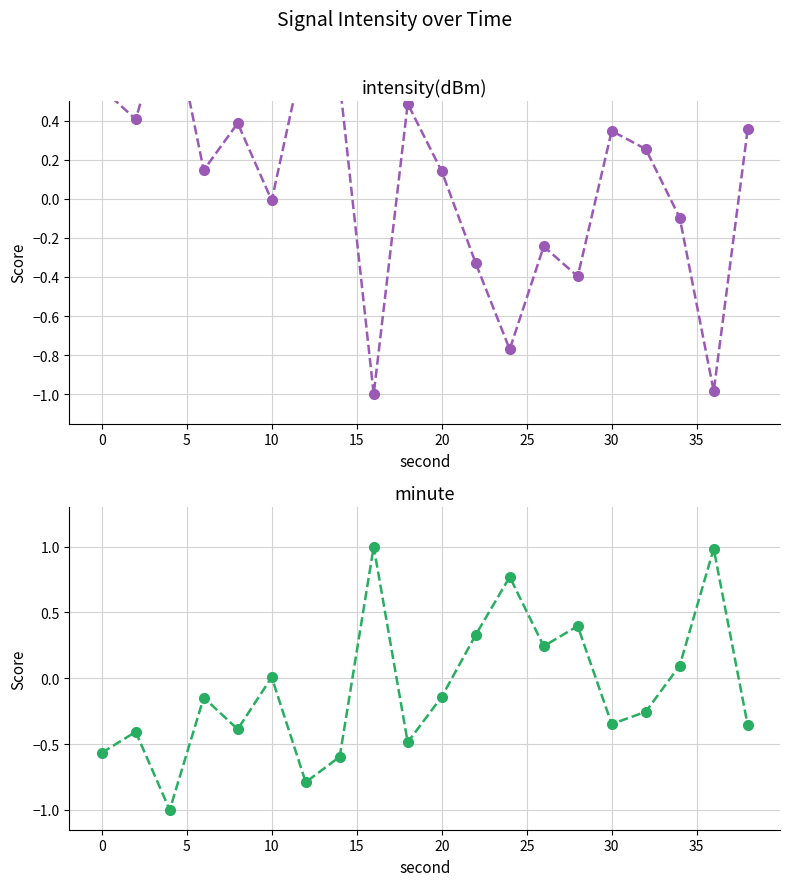

Which series has the largest total across all categories?

intensity(dBm)